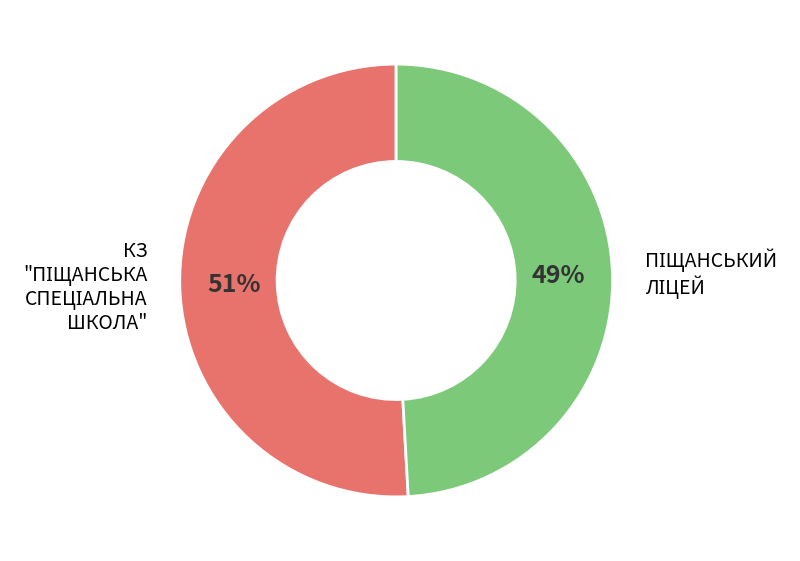

To the nearest percent, what is the average slice percentage?

50%